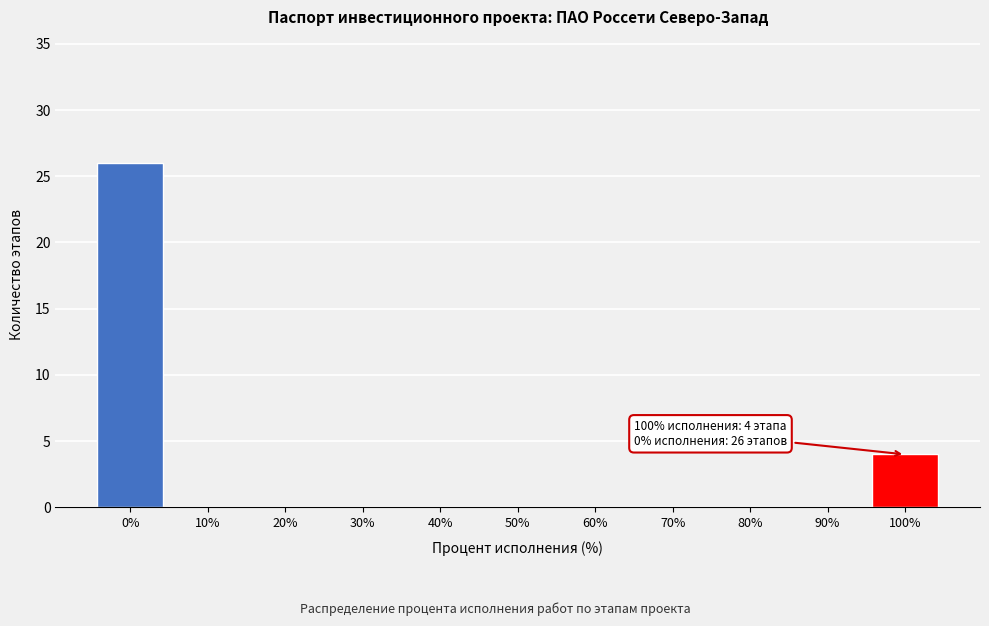

Reading right to left, transcribe all the data shown in this chart.

100%=4	90%=0	80%=0	70%=0	60%=0	50%=0	40%=0	30%=0	20%=0	10%=0	0%=26